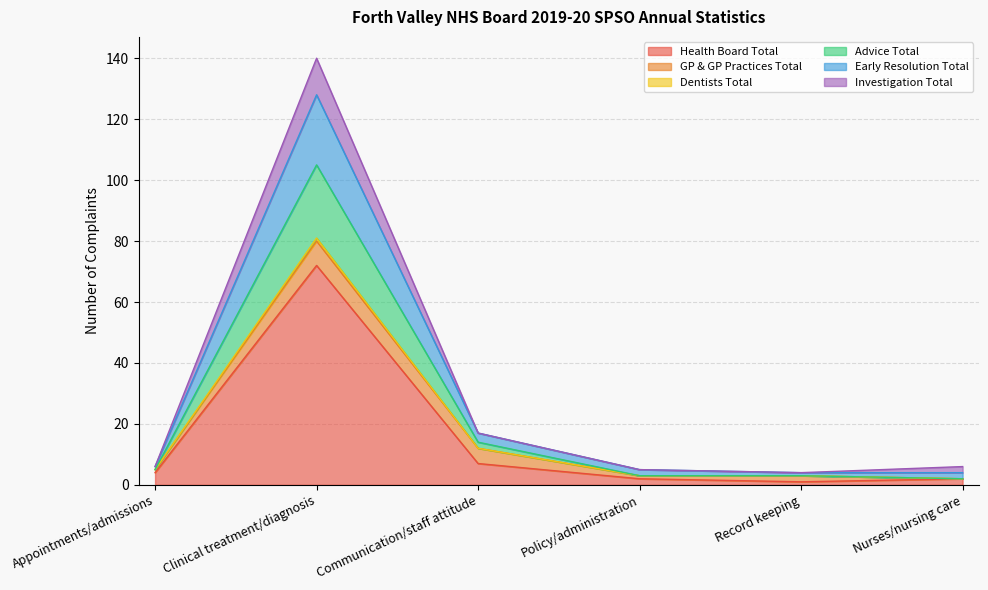

What is the highest value of the Health Board Total series?

72